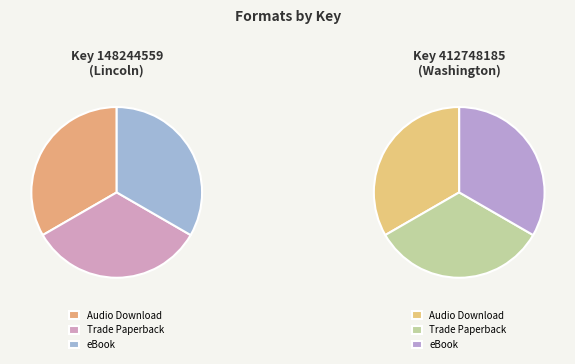

Which slice is the smallest?

Audio Download (Lincoln)